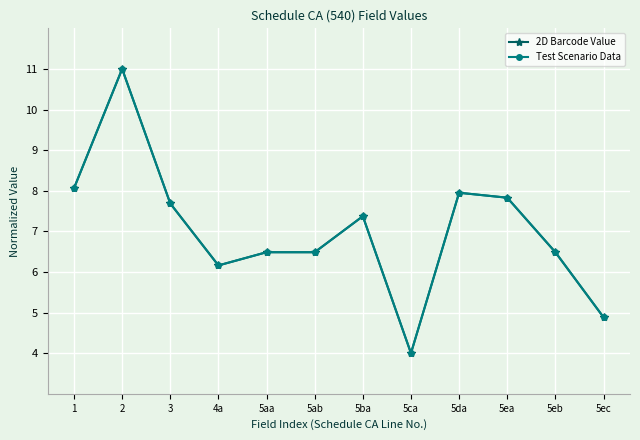

Reading right to left, what are all the values shown in this chart?

2D Barcode Value: 5ec=4.9	5eb=6.5	5ea=7.8	5da=8.0	5ca=4.0	5ba=7.4	5ab=6.5	5aa=6.5	4a=6.2	3=7.7	2=11.0	1=8.1
Test Scenario Data: 5ec=4.9	5eb=6.5	5ea=7.8	5da=8.0	5ca=4.0	5ba=7.4	5ab=6.5	5aa=6.5	4a=6.2	3=7.7	2=11.0	1=8.1